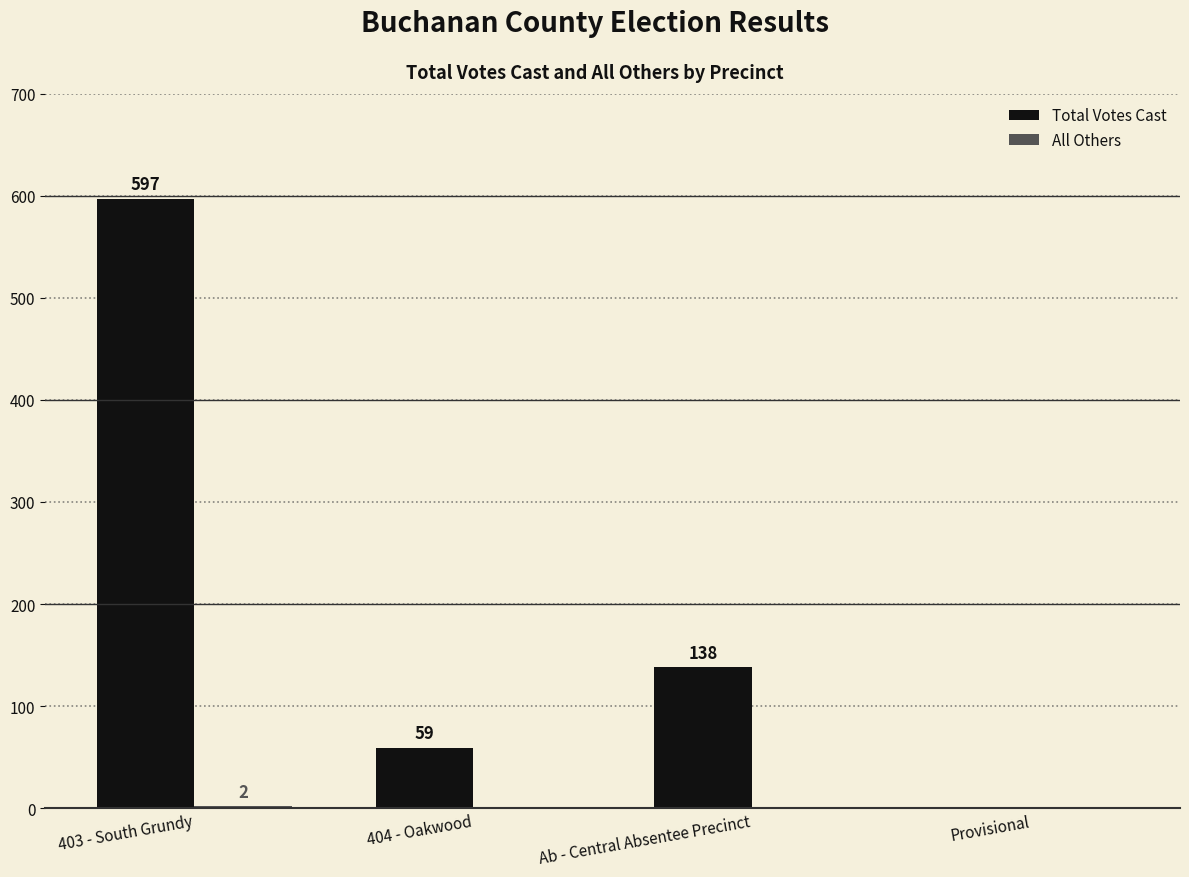

At which category is the sum across all series the highest?

403 - South Grundy